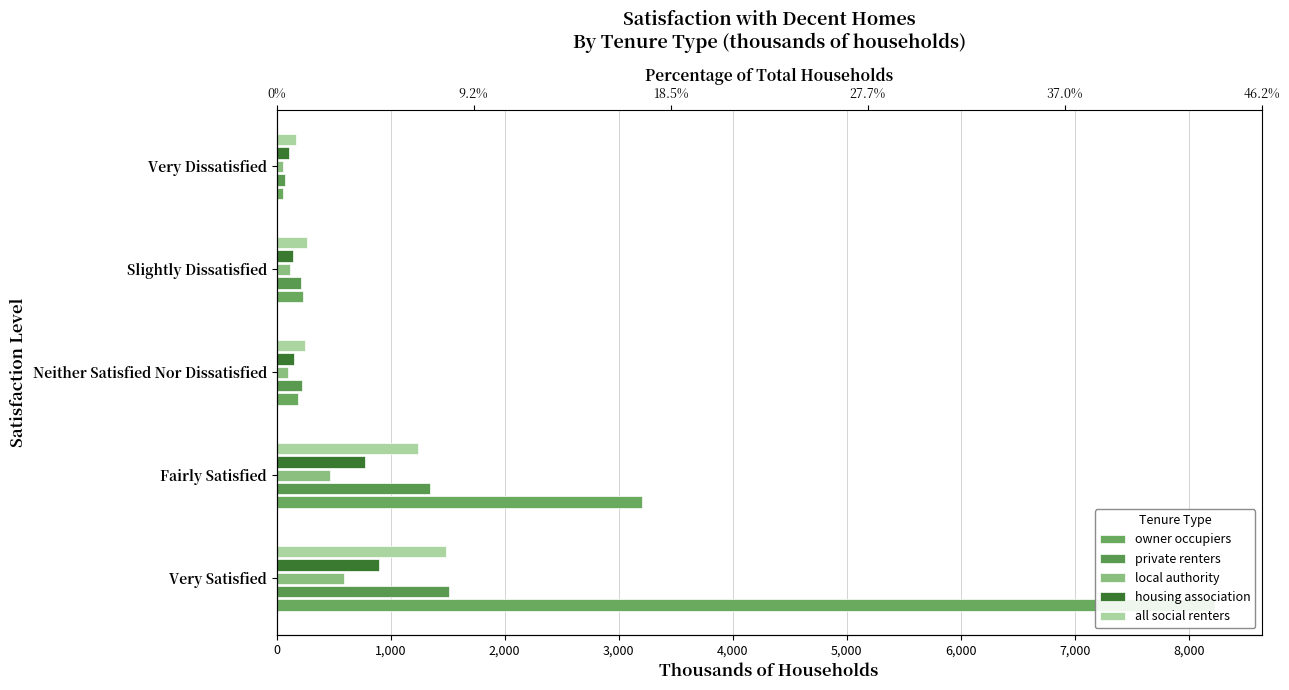

Is the value of owner occupiers at Neither Satisfied Nor Dissatisfied greater than the value of housing association at Very Dissatisfied?

Yes